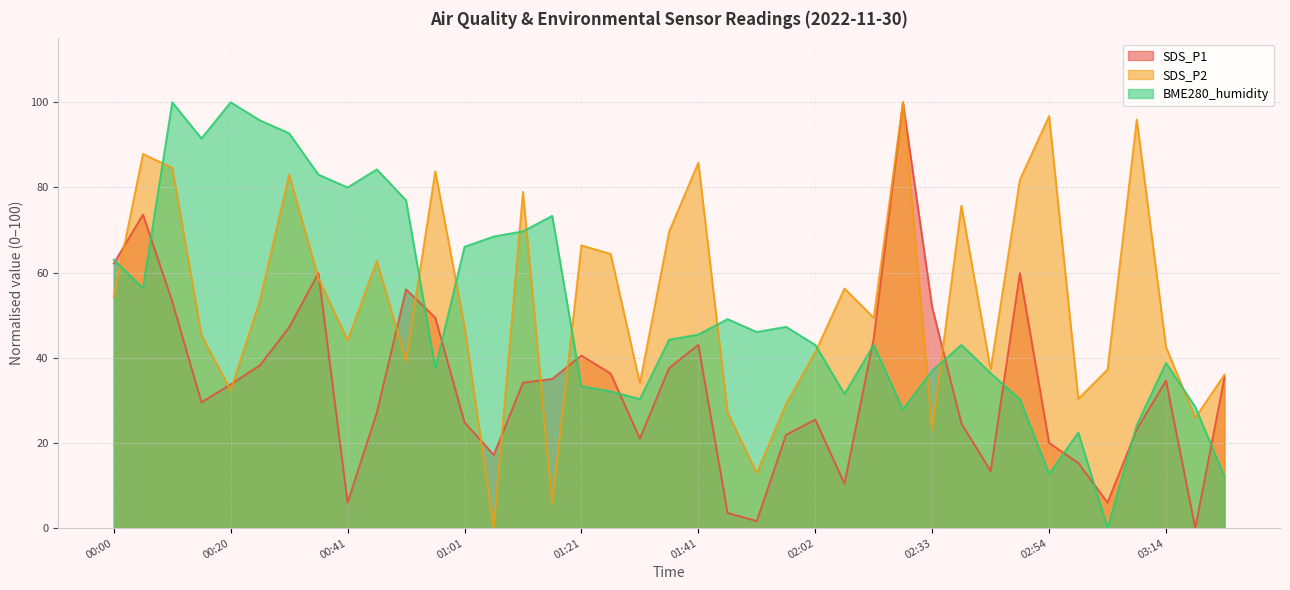

At 00:46, list the series in order from smallest to largest.

SDS_P1, SDS_P2, BME280_humidity